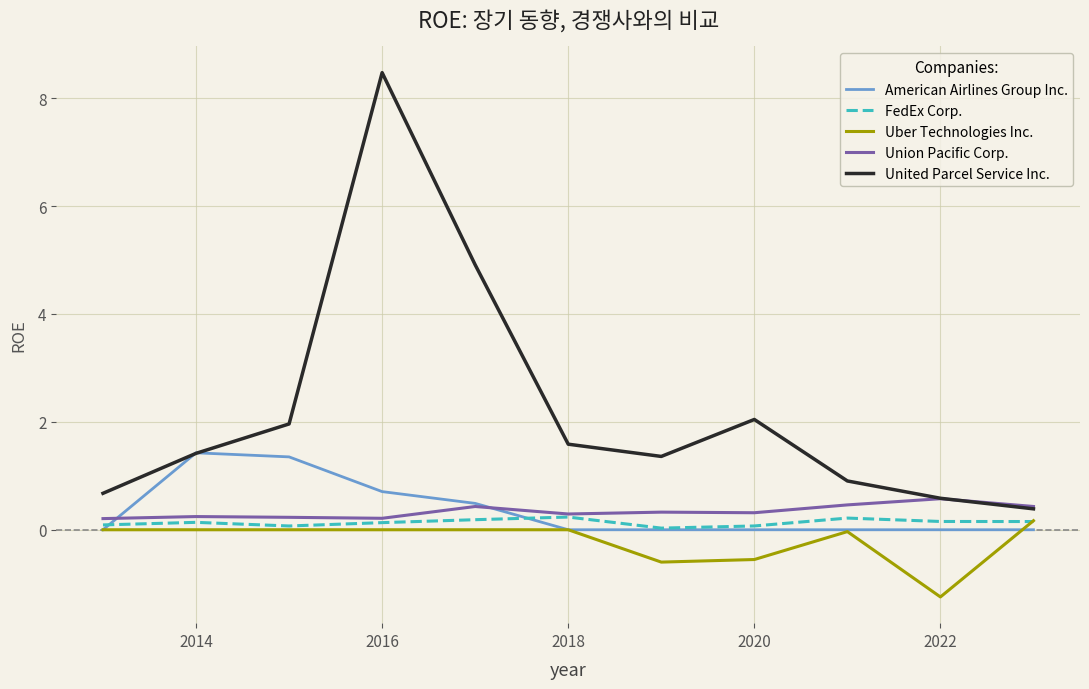

What is the lowest value of the United Parcel Service Inc. series?

0.4